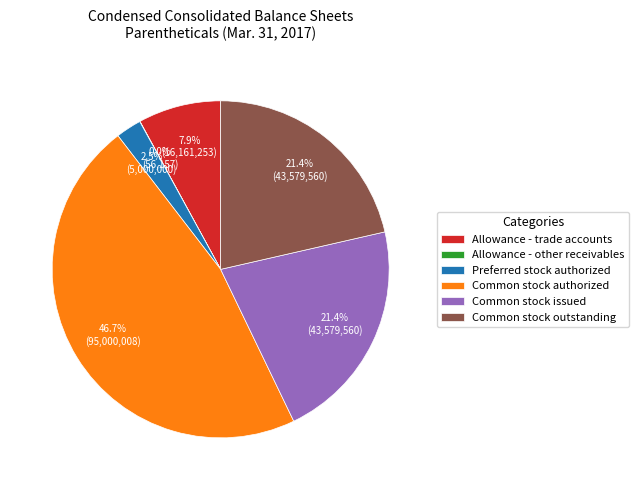

Combined, do Common stock issued and Preferred stock authorized account for over 50%?

No